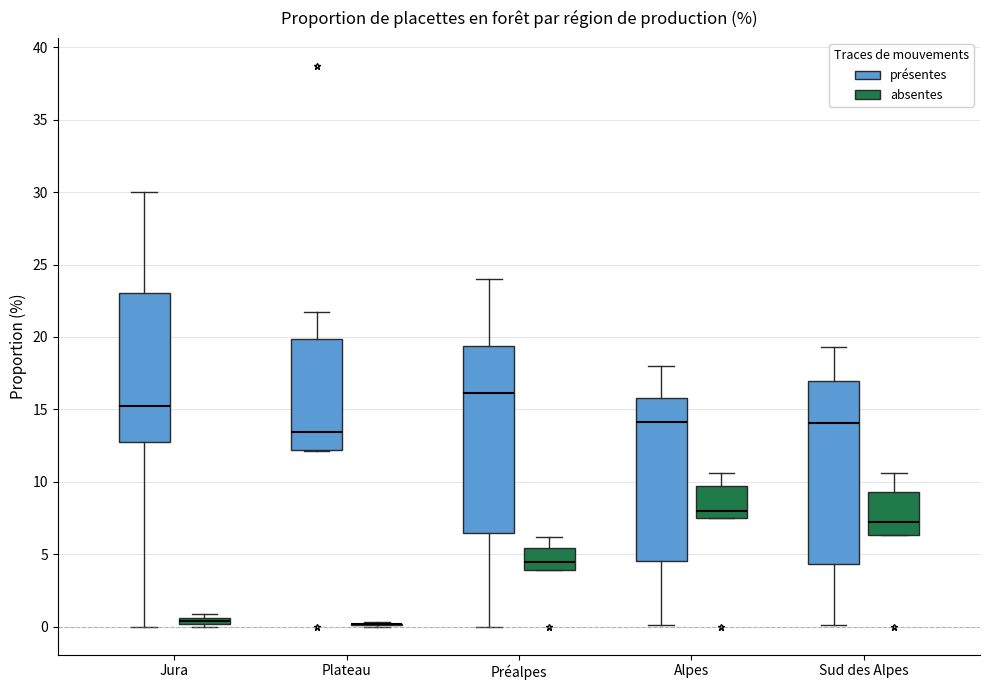

Where is the upper edge of the box for Préalpes (présentes) on the y-axis? The values are not printed on the chart, so give them approximately, as read against the axis.

19.5